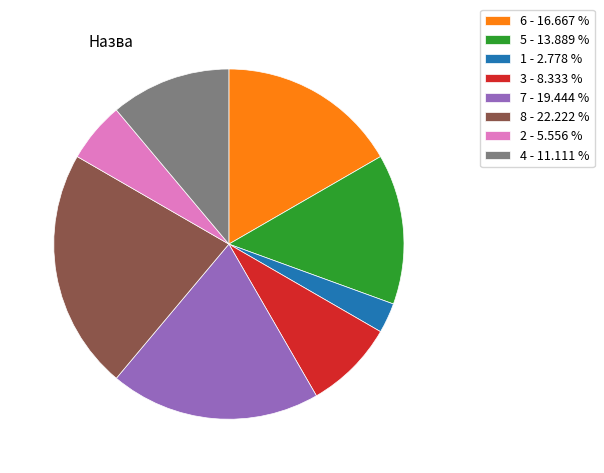

Is the sum of 1 - 2.778 % and 6 - 16.667 % greater than half?

No